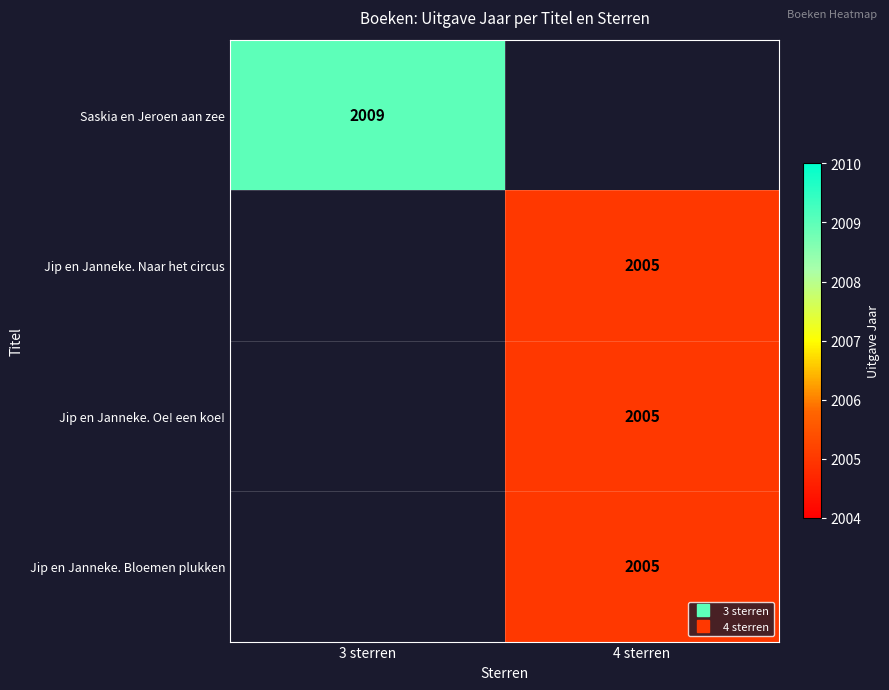

Which category has the lowest value in the Saskia en Jeroen aan zee series?

3 sterren